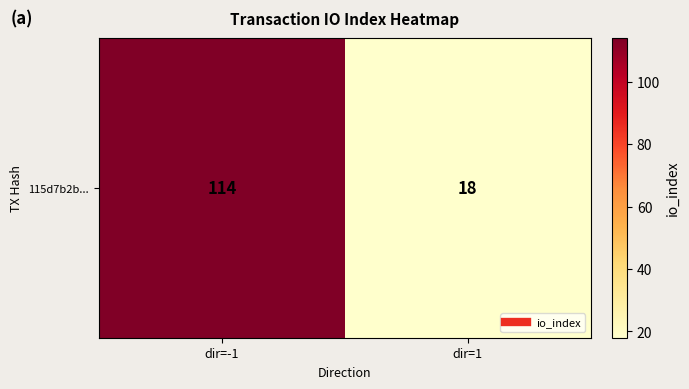

Read the value at dir=1, to the nearest 5.

20